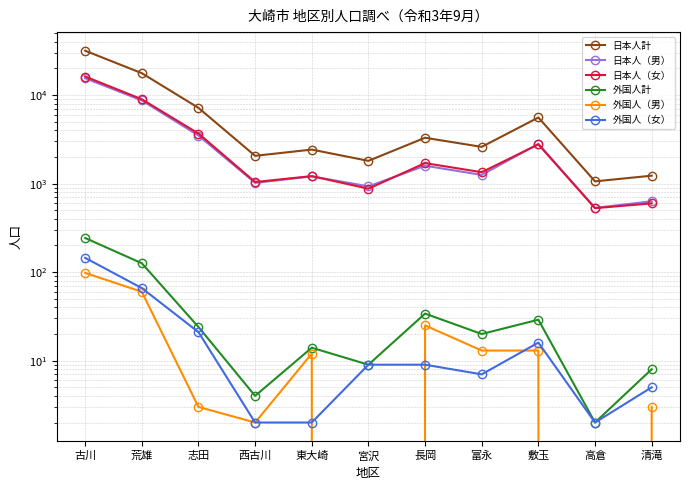

What is the maximum value for 日本人（女）?

16210